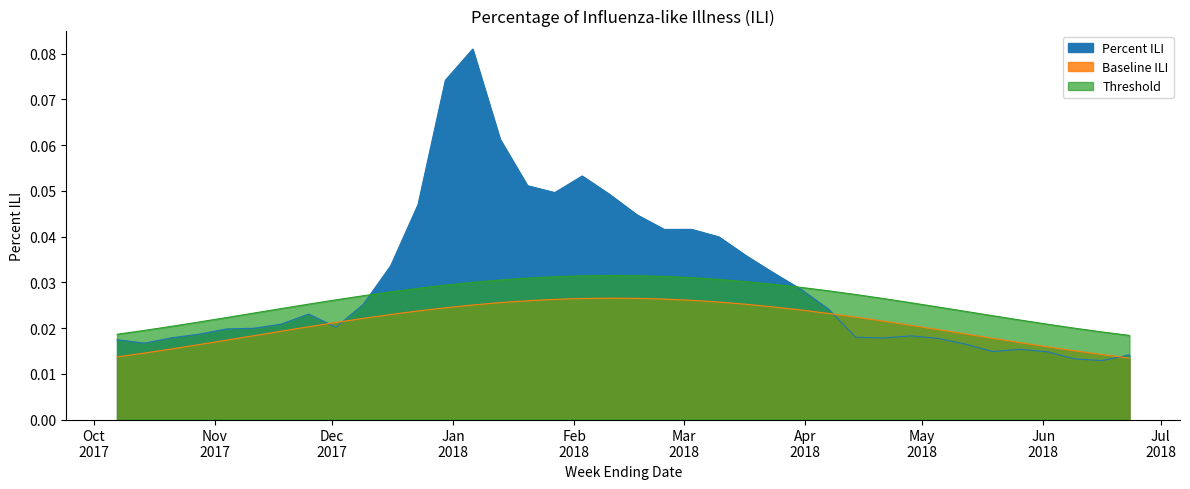

How many series are shown in this chart?

3